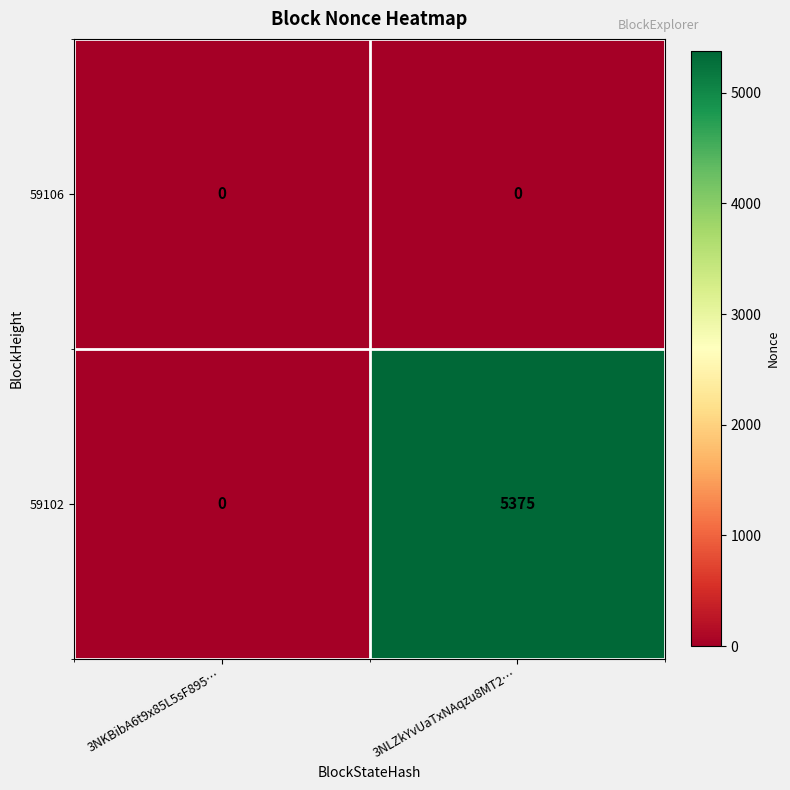

Which series has the largest total across all categories?

59102